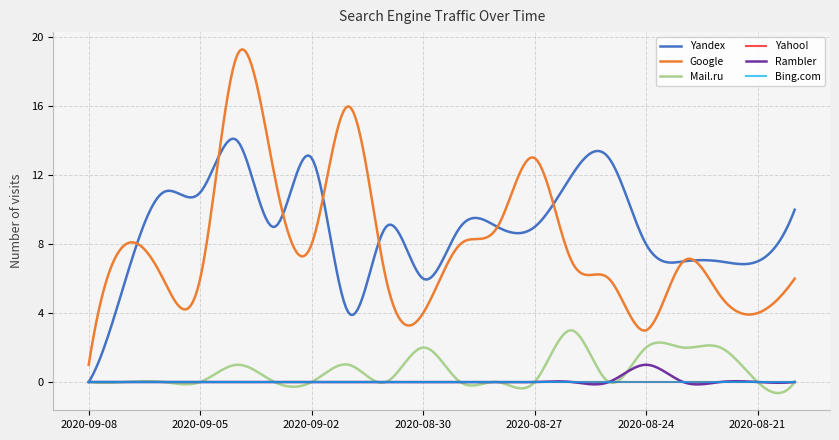

Rank the categories by Yahoo! value from highest to lowest.

2020-09-08, 2020-09-07, 2020-09-06, 2020-09-05, 2020-09-04, 2020-09-03, 2020-09-02, 2020-09-01, 2020-08-31, 2020-08-30, 2020-08-29, 2020-08-28, 2020-08-27, 2020-08-26, 2020-08-25, 2020-08-24, 2020-08-23, 2020-08-22, 2020-08-21, 2020-08-20